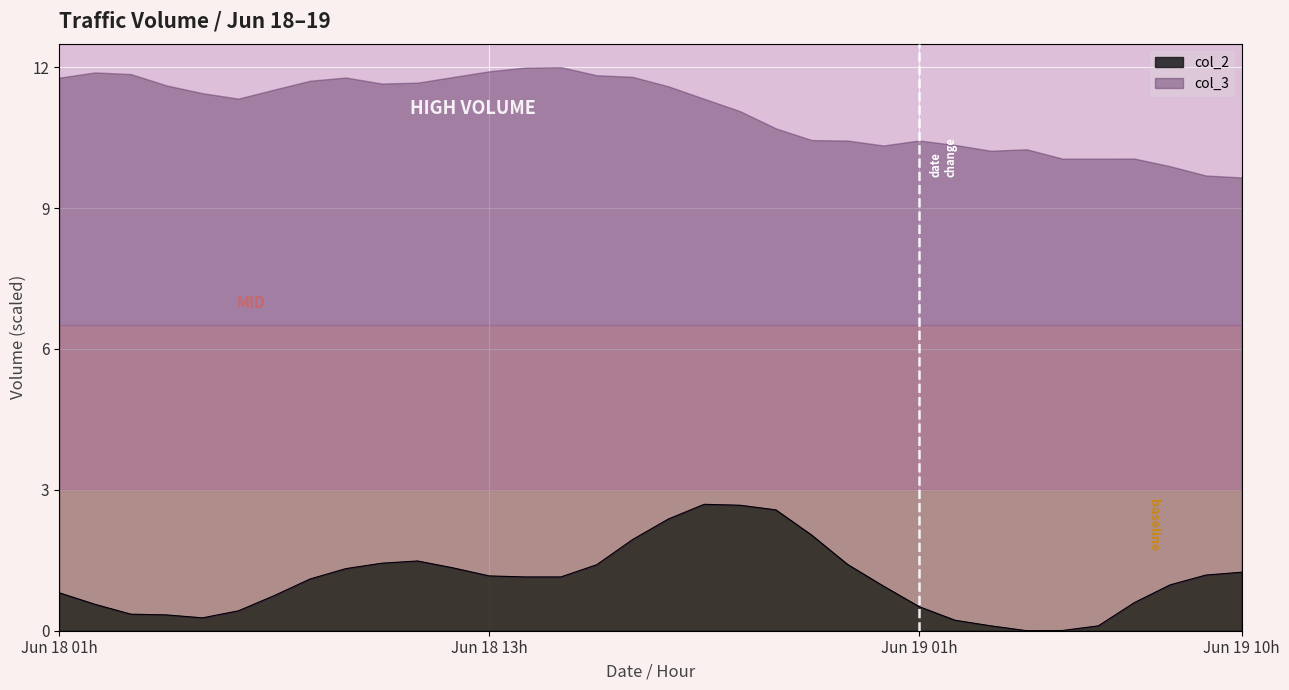

What is the maximum value for col_2?

2.7